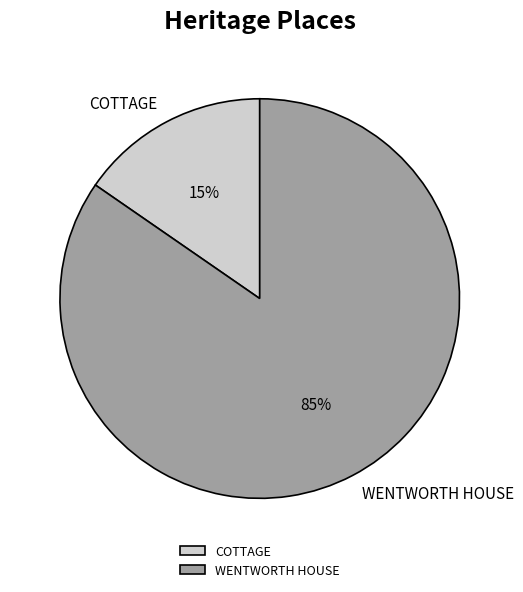

To the nearest percent, what portion does COTTAGE represent?

15%